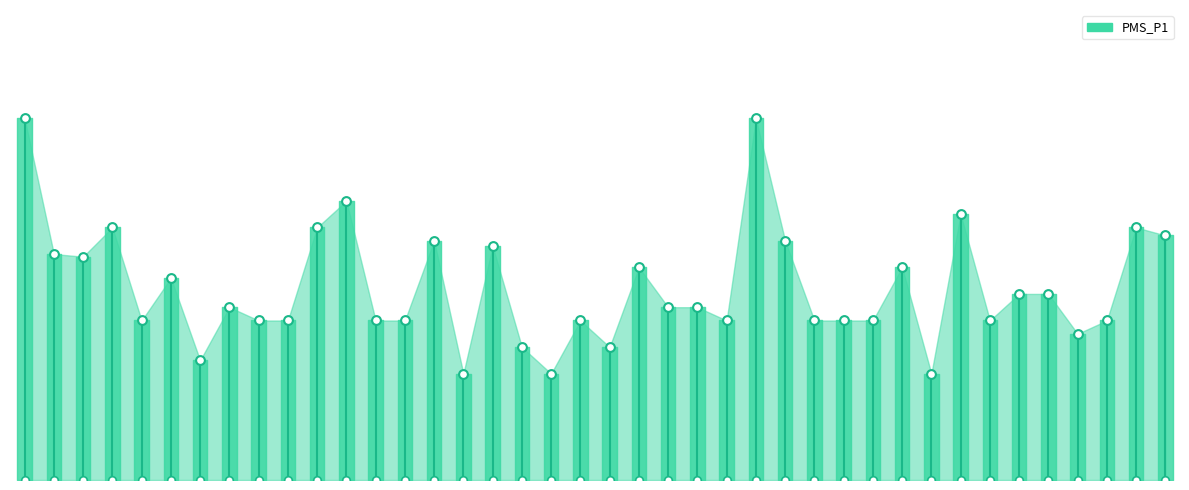

What is the ratio of the value at 00:31 to the value at 00:53?

0.8